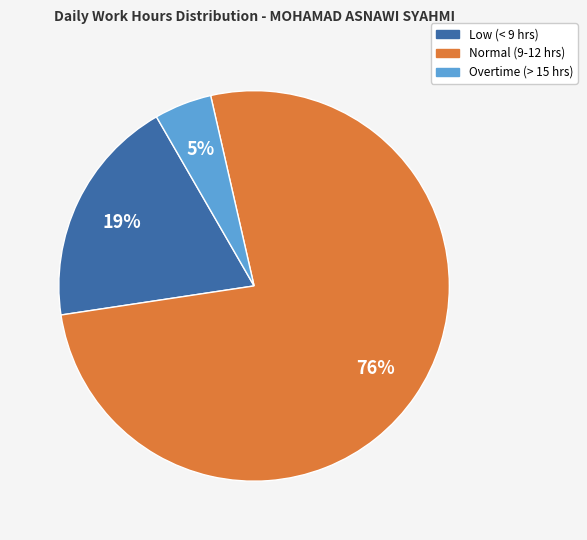

To the nearest percent, what portion does Normal (9-12 hrs) represent?

76%